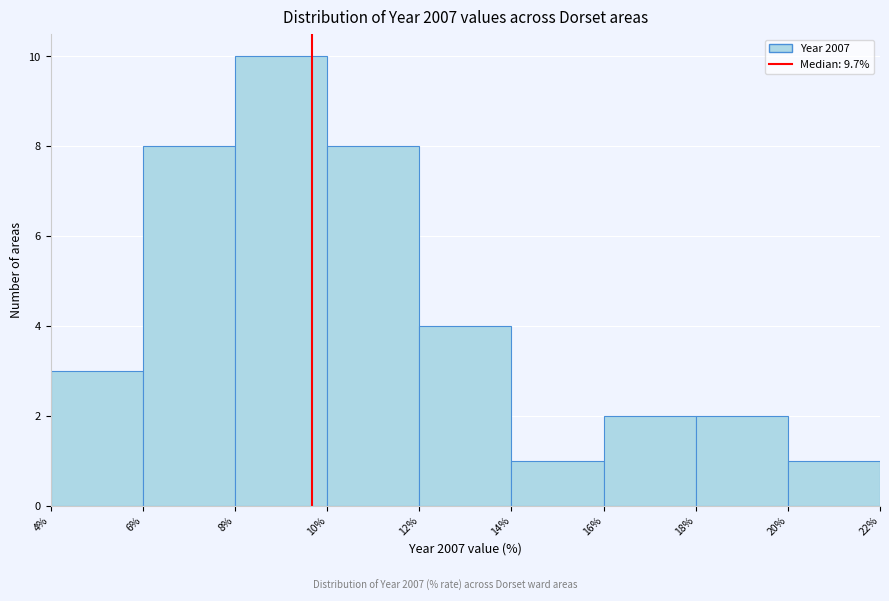

Reading left to right, list every bar in this chart as the range it spans on the x-axis followed by its height. The values are not printed on the chart, so give them approximately, as read against the axis.

4% to 6%: 3
6% to 8%: 8
8% to 10%: 10
10% to 12%: 8
12% to 14%: 4
14% to 16%: 1
16% to 18%: 2
18% to 20%: 2
20% to 22%: 1